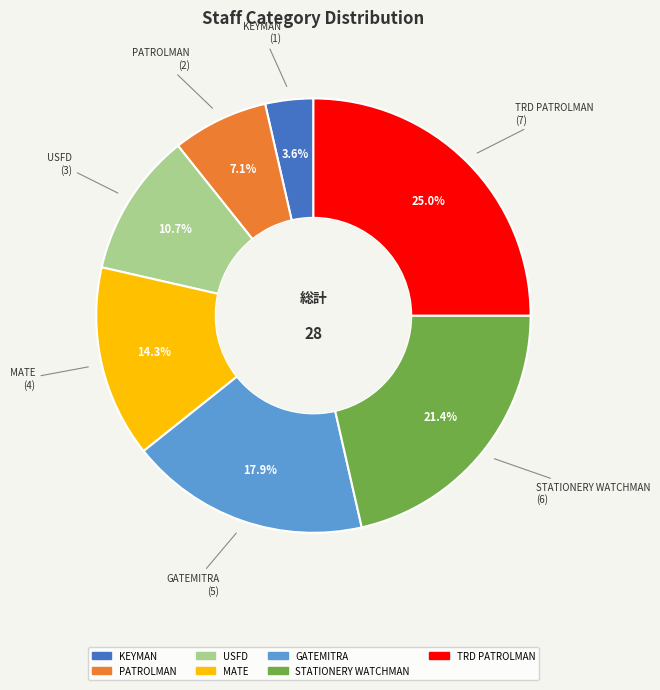

Is there any slice that represents more than half of the pie?

No